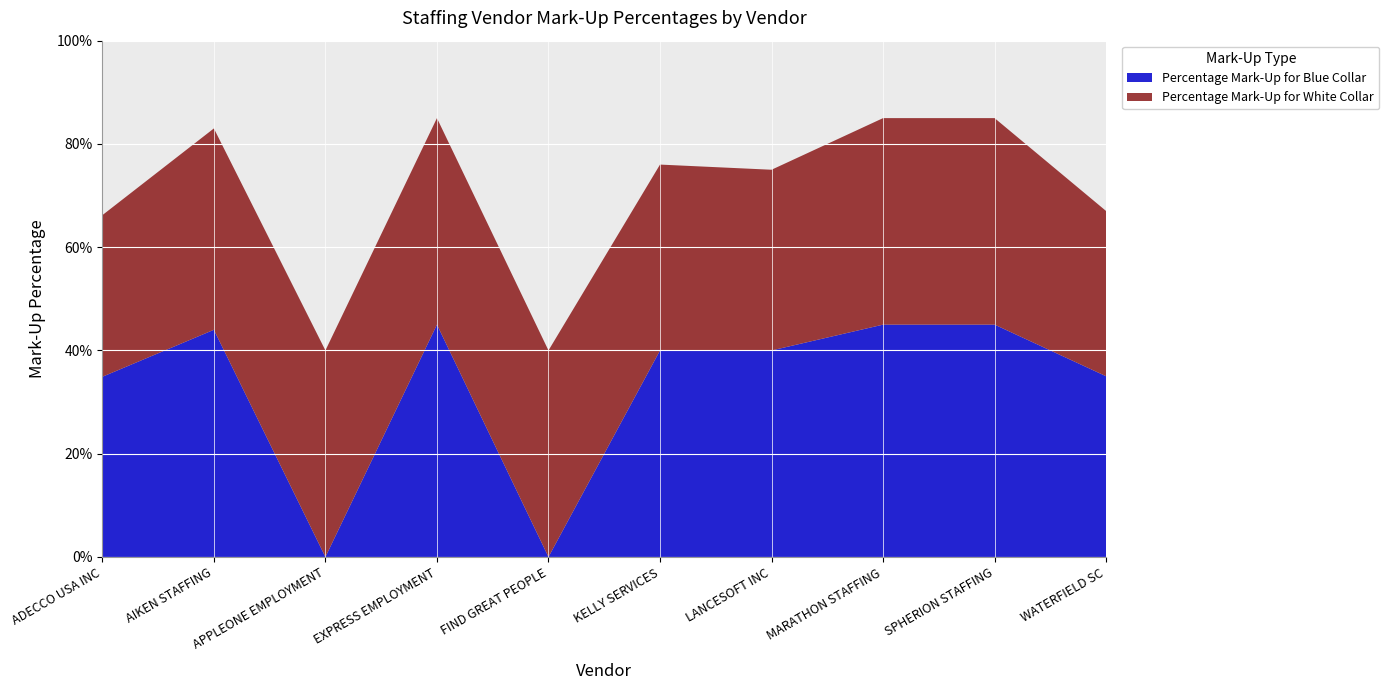

Reading left to right, list all the values displayed in this chart.

Percentage Mark-Up for Blue Collar: 0.3	0.4	0.0	0.5	0.0	0.4	0.4	0.5	0.5	0.3
Percentage Mark-Up for White Collar: 0.3	0.4	0.4	0.4	0.4	0.4	0.3	0.4	0.4	0.3